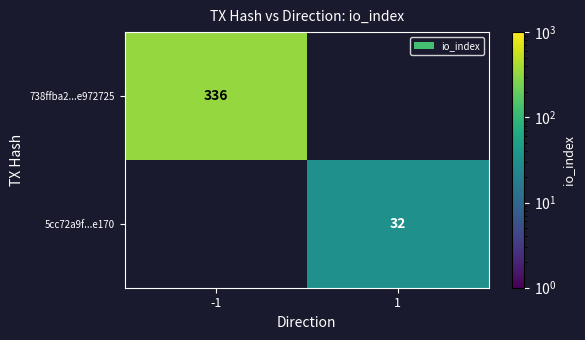

True or false: 738ffba2...e972725 has a value of 534 at -1.

False